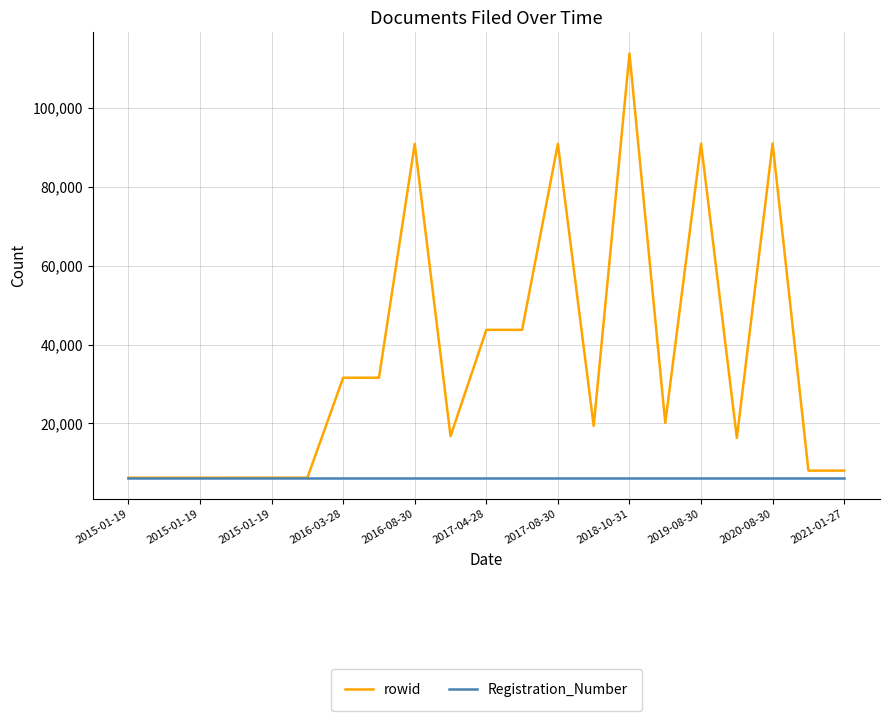

List the series in order of their peak value, highest first.

rowid, Registration_Number